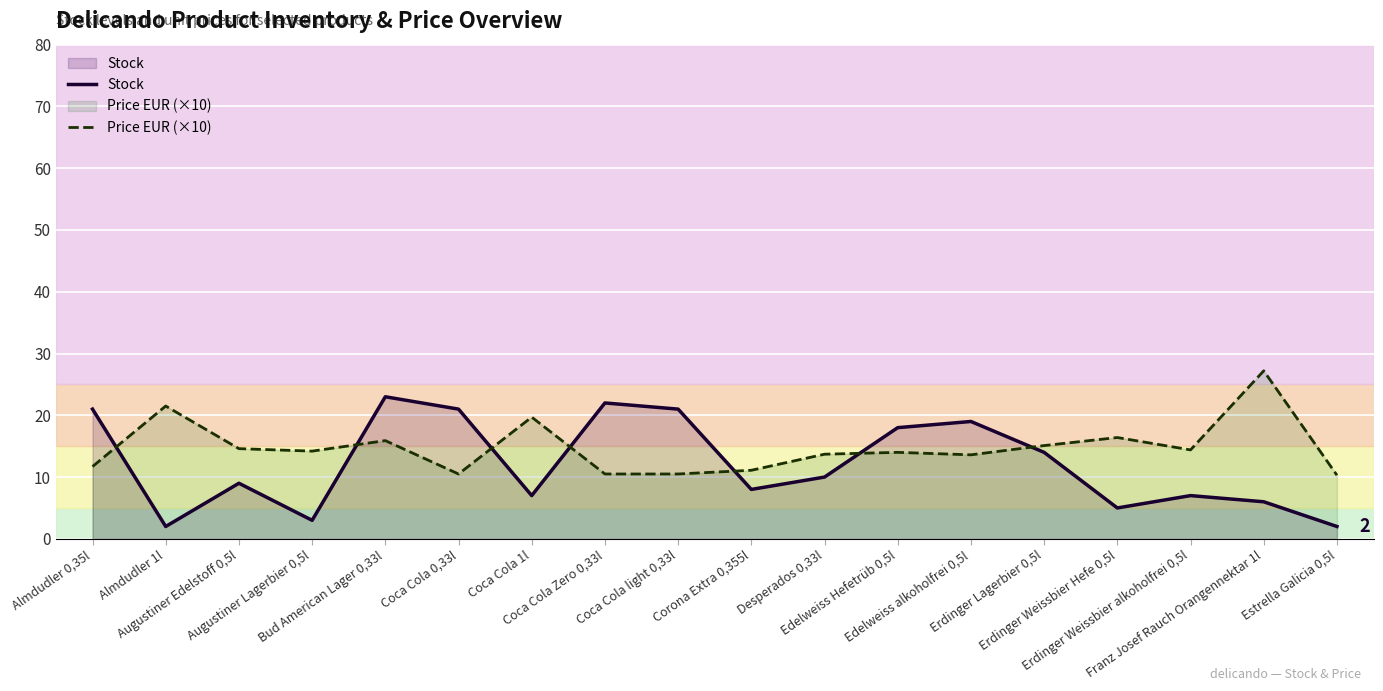

At Bud American Lager 0,33l, list the series in order from smallest to largest.

Price EUR (×10), Stock